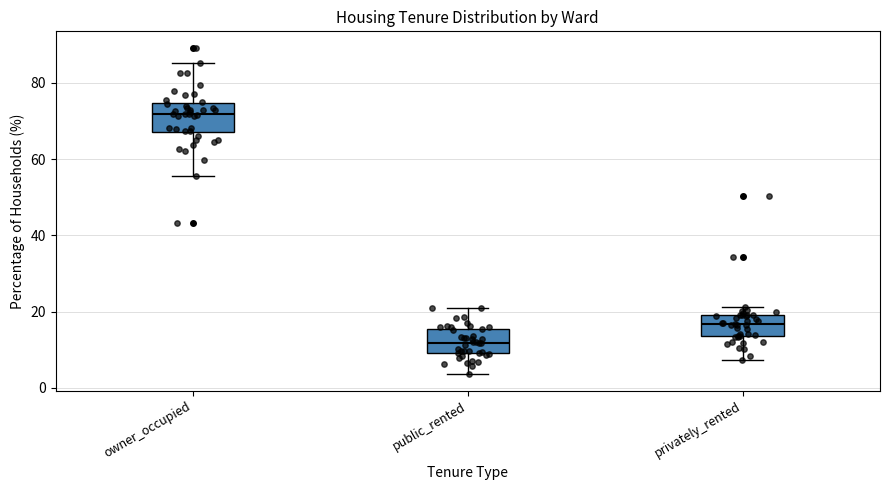

Reading left to right, read every box against the y-axis: the position of its median line, the range the box covers, and the ends of its whiskers. The values are not printed on the chart, so give them approximately, as read against the axis.

owner_occupied: median 72, box 68 to 74, whiskers 56 to 86
public_rented: median 12, box 10 to 16, whiskers 4 to 20
privately_rented: median 16, box 14 to 20, whiskers 8 to 22